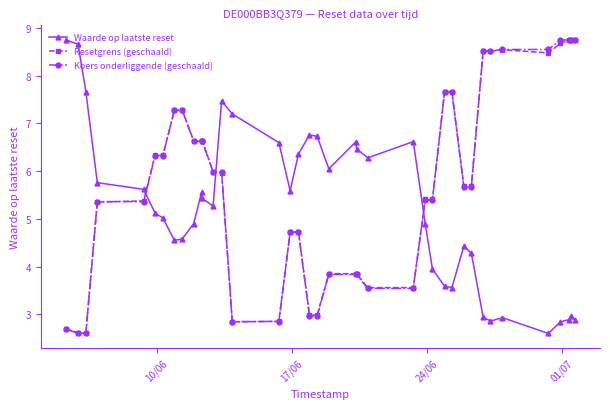

What is the minimum value for Koers onderliggende (geschaald)?

2.6